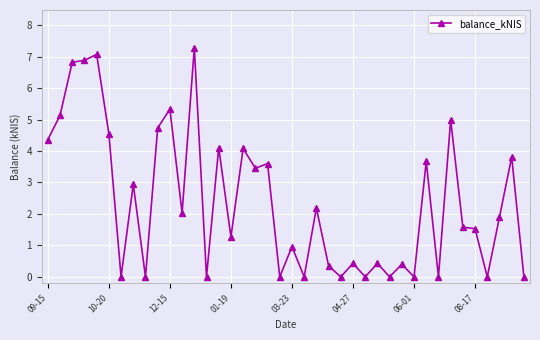

What is the maximum value shown in the chart?

7.3